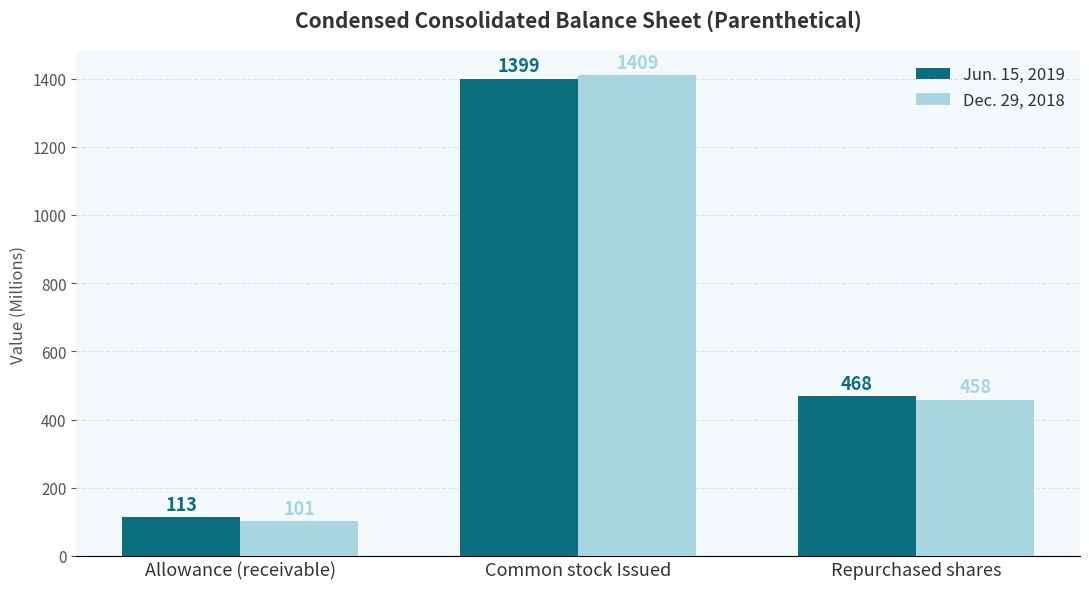

What position from the left is Repurchased shares?

3